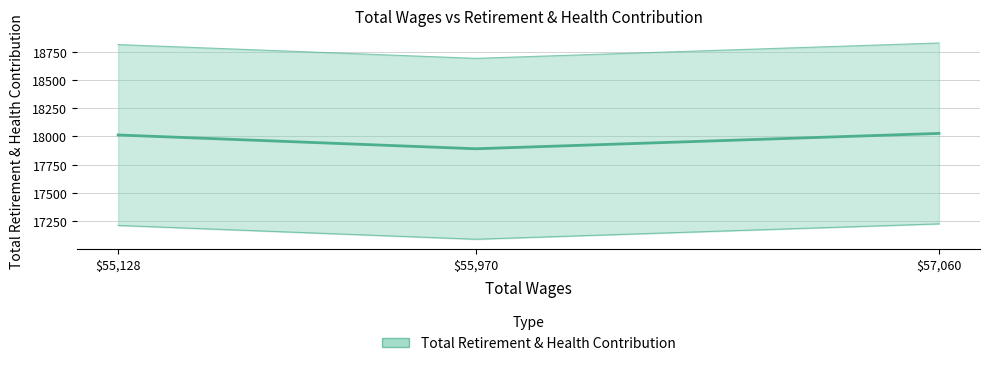

The chart shows a value of 18027 at $57,060. True or false?

True